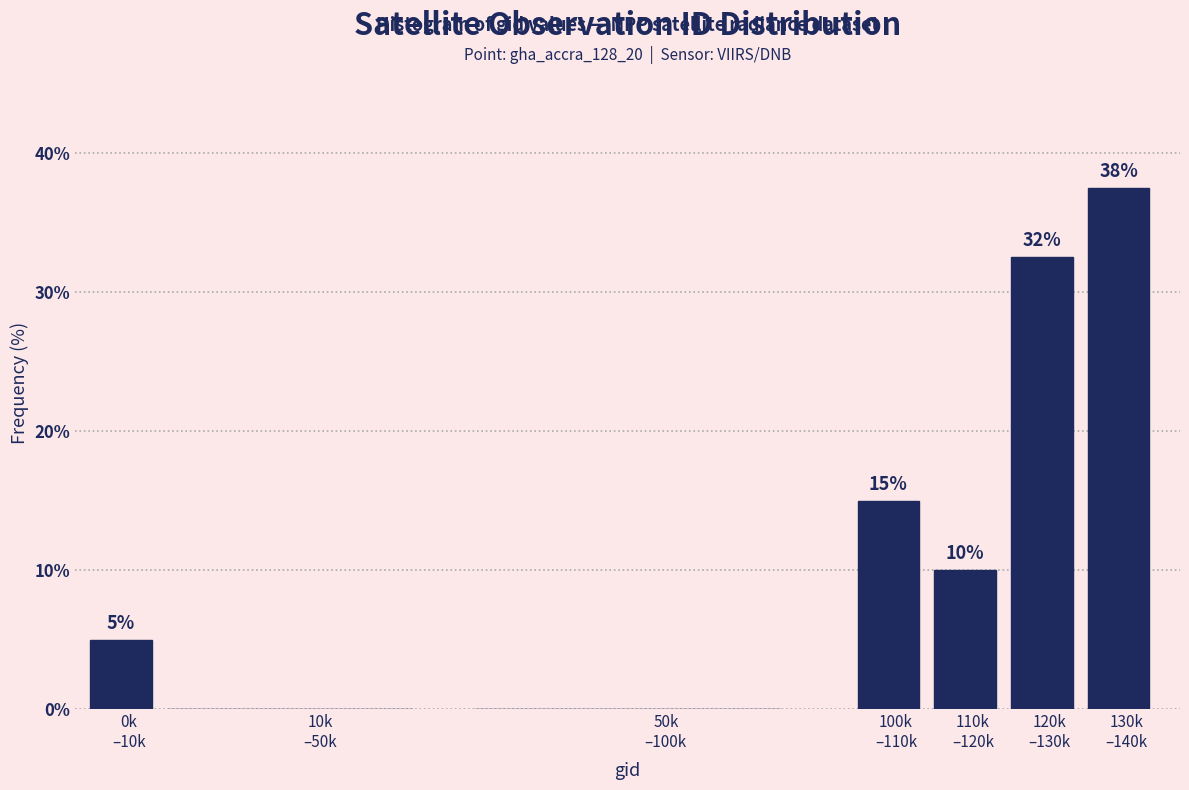

What is the sum of all values?

100.0